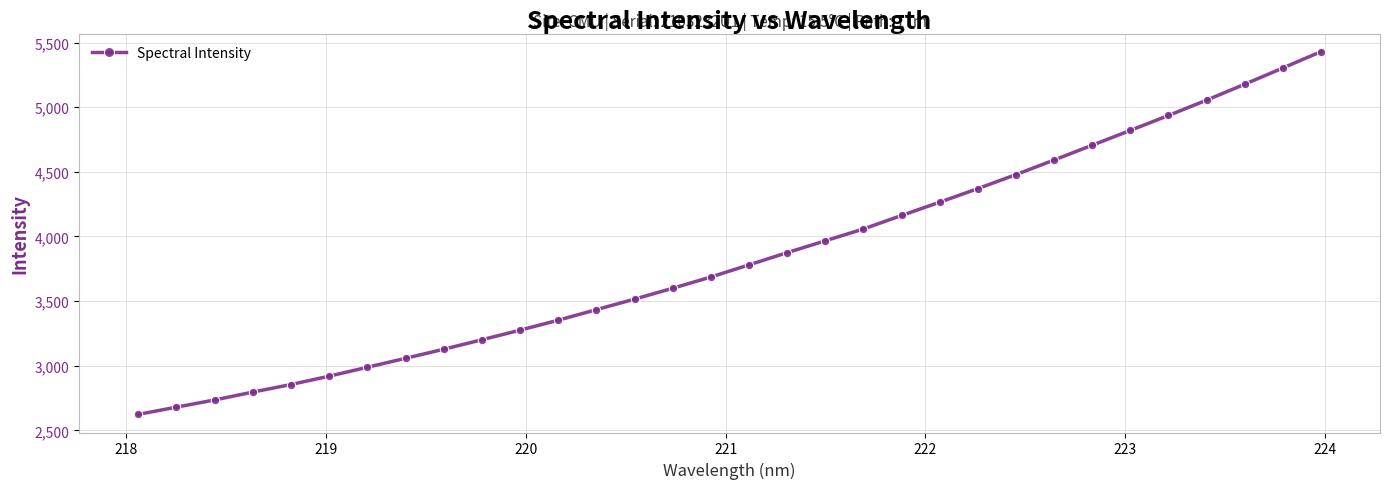

What is the maximum value shown in the chart?

5429.6